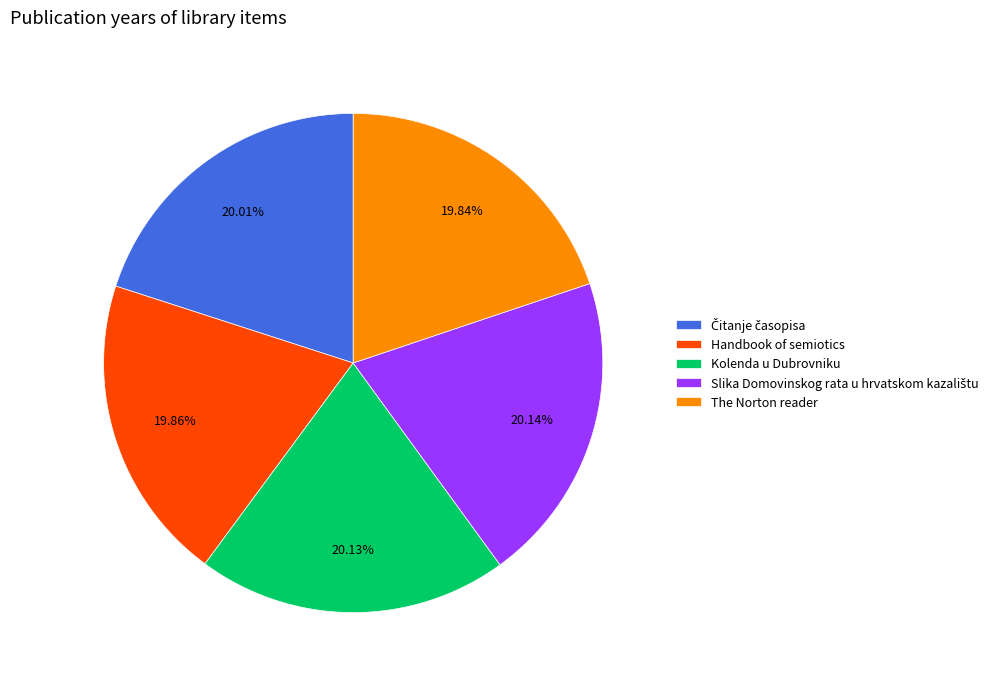

Is there any slice that represents more than half of the pie?

No